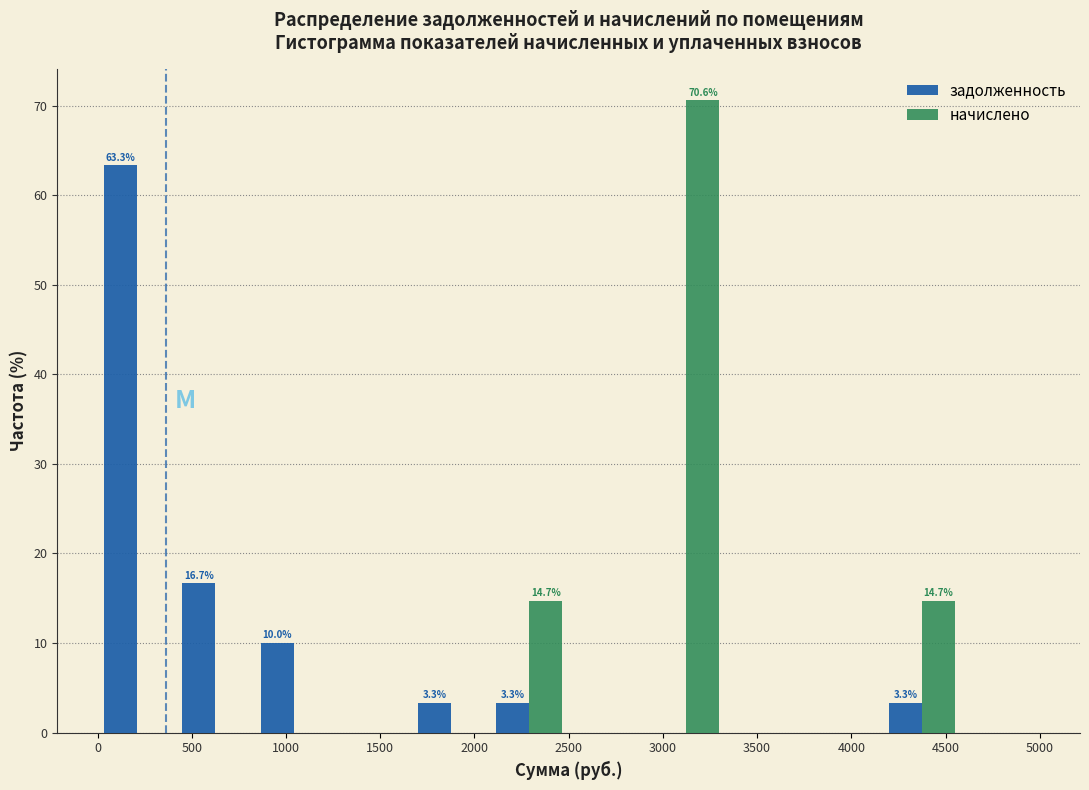

In the задолженность series, which range on the x-axis has the tallest bar?

0 to 400